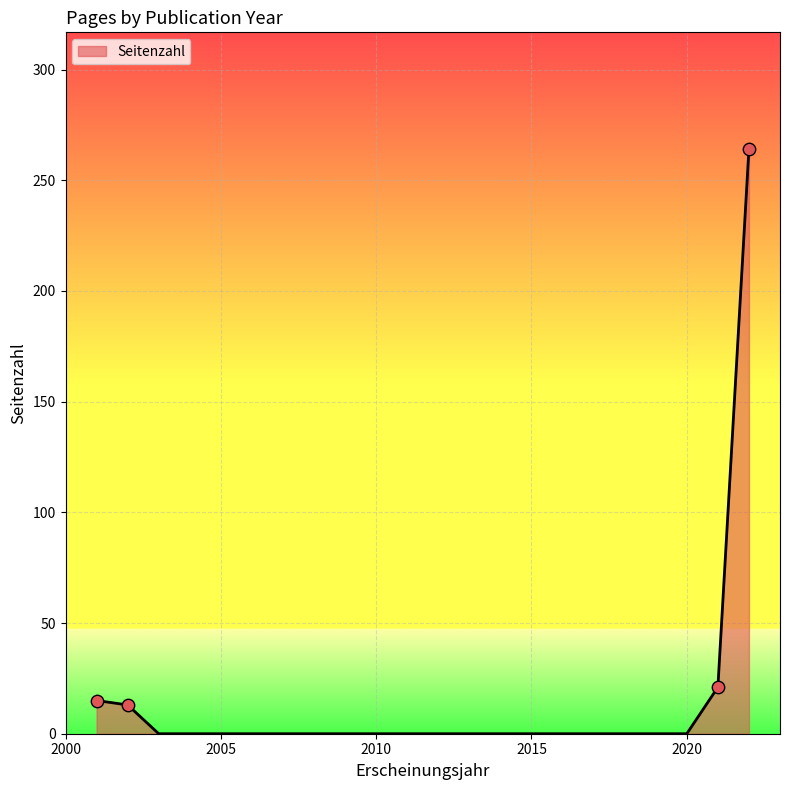

What is the maximum value shown in the chart?

264